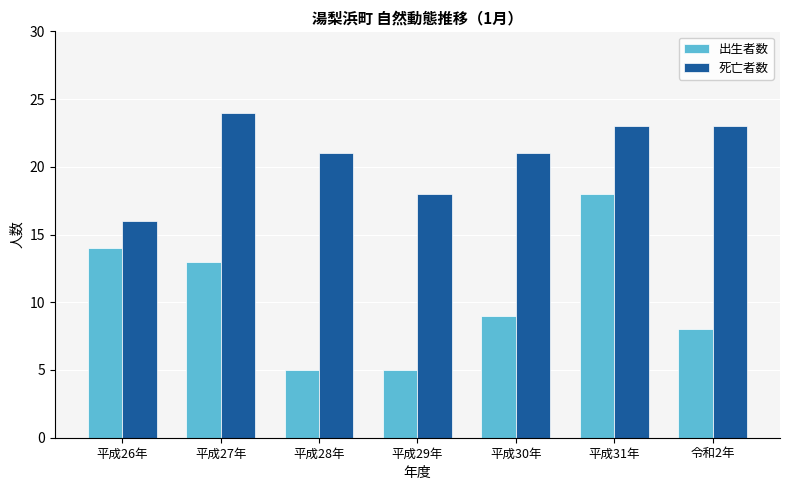

At which category does the chart reach its peak across all series?

平成27年